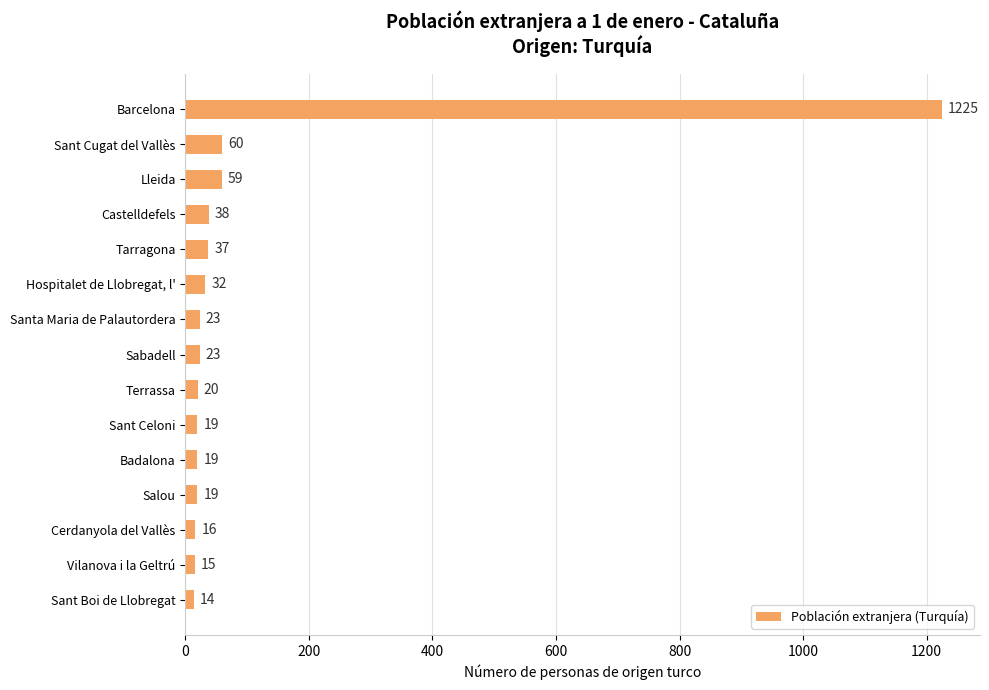

How many distinct data groups are displayed?

1